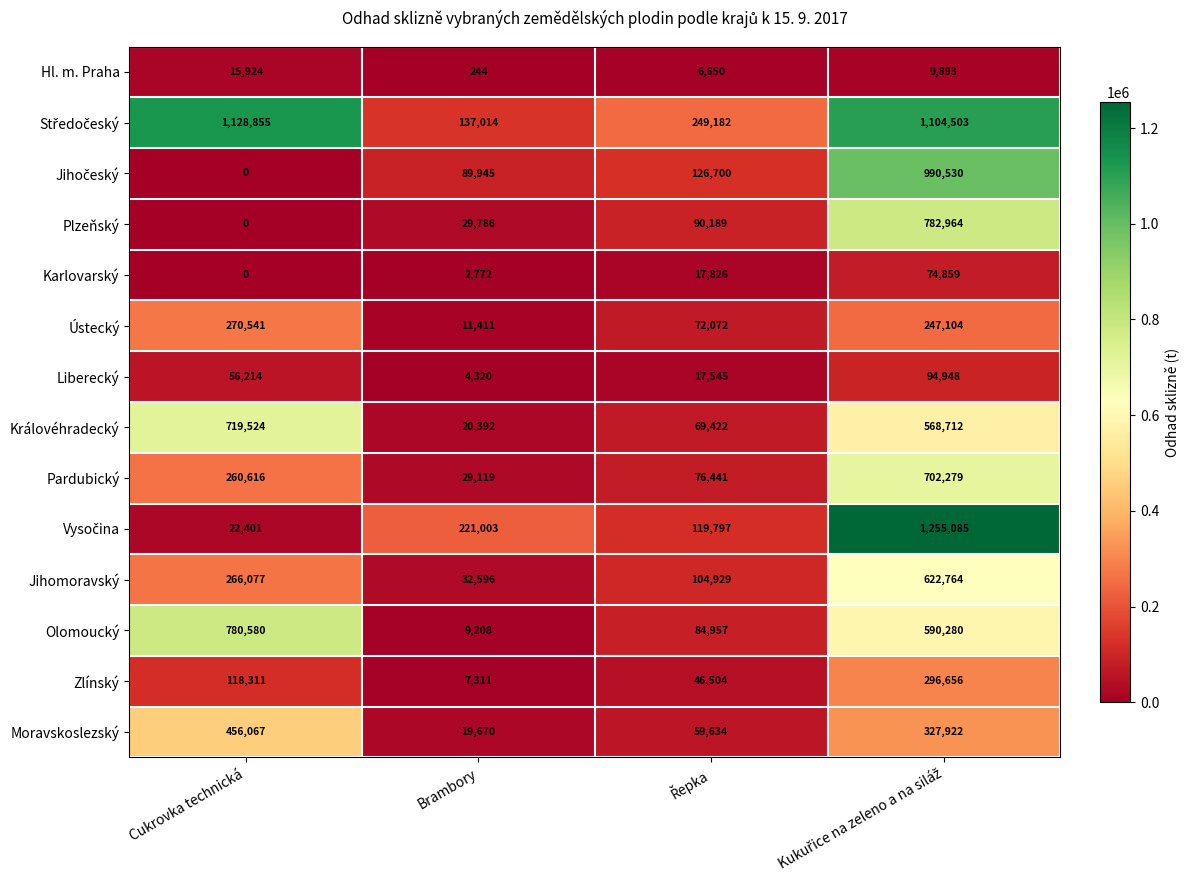

What is the sum of all Ústecký values?

601128